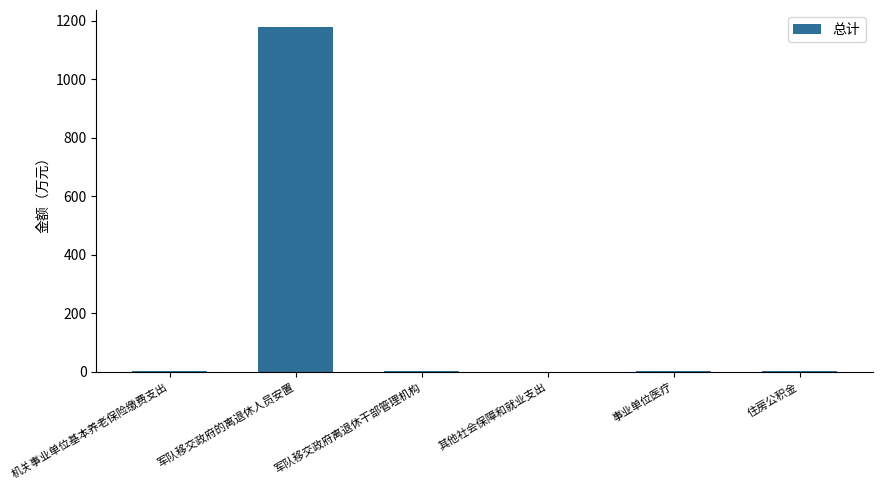

At which label is the value closest to 589?

机关事业单位基本养老保险缴费支出